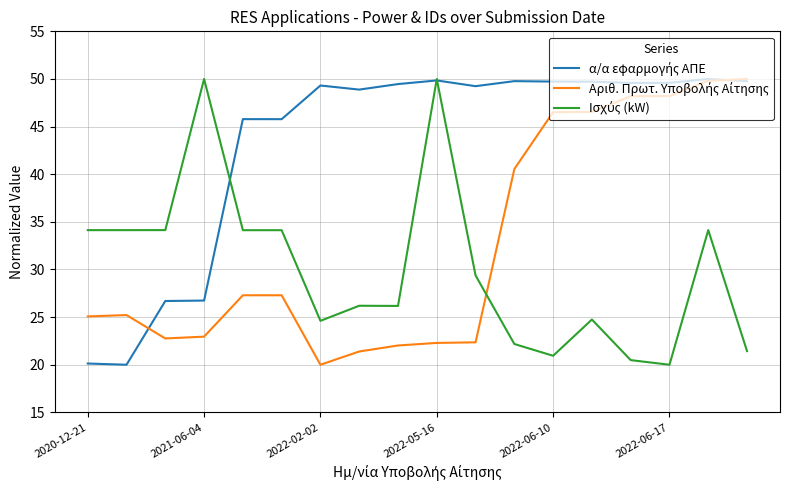

What is the greatest value displayed?

50.0